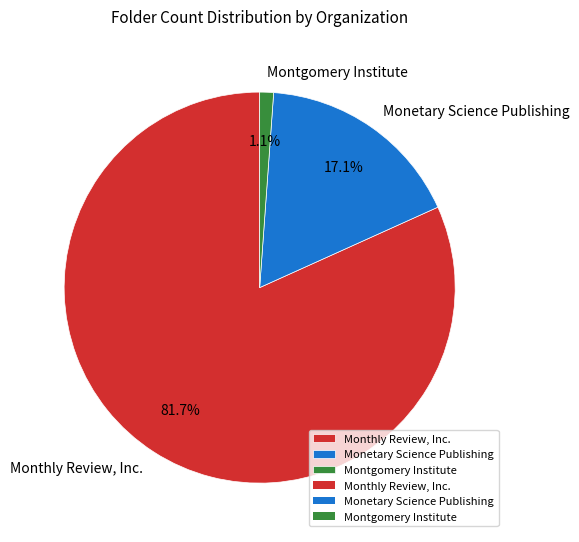

Which slice represents more than half of the pie?

Monthly Review, Inc.